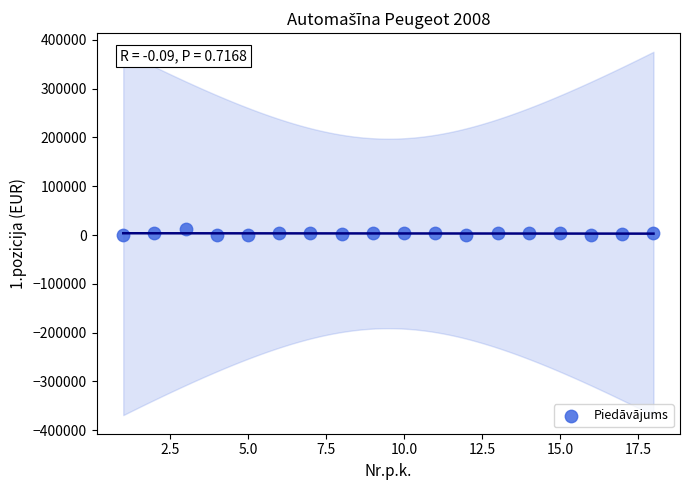

What is the range of X values (max minus min)?

17.0